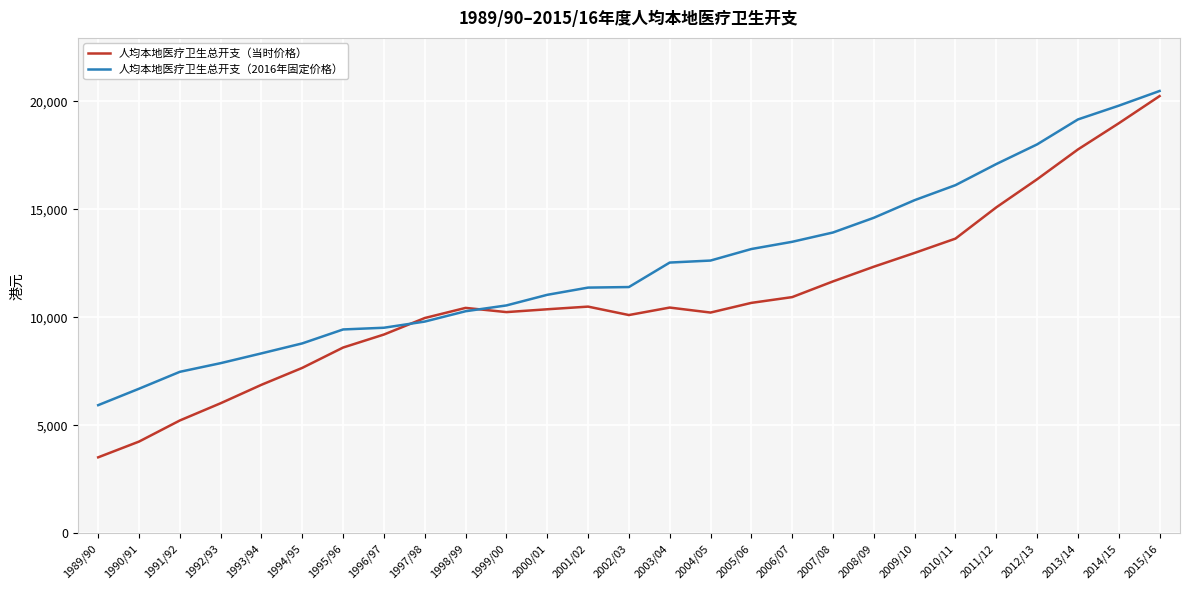

What is the difference between the highest and lowest values at 2014/15?

814